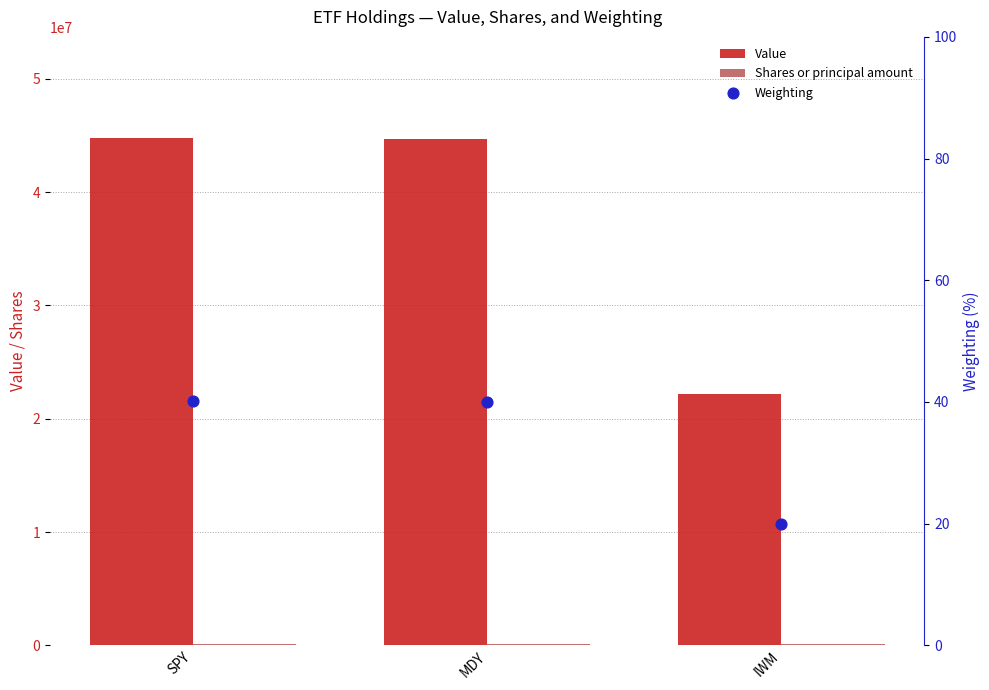

What are all the series names shown in the legend?

Value, Shares or principal amount, Weighting